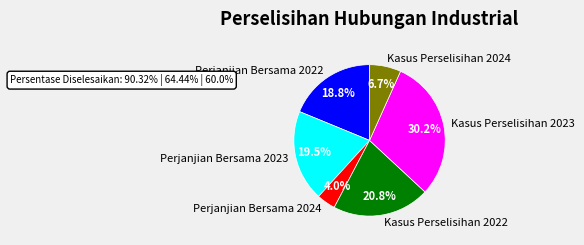

What percentage is the Perjanjian Bersama 2022 slice, to the nearest percent?

19%